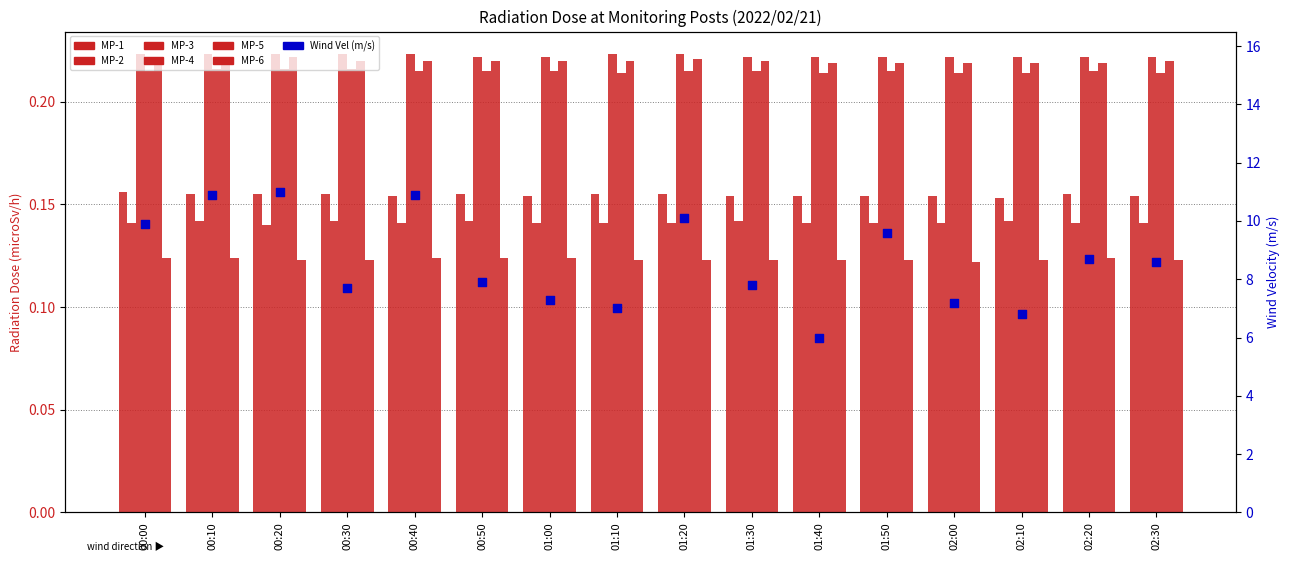

Is the value of MP-4 at 02:20 greater than the value of MP-2 at 01:20?

Yes